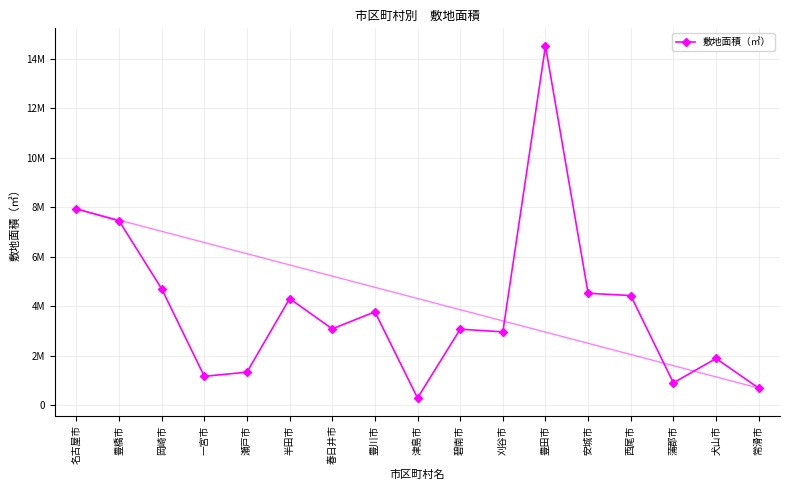

Reading left to right, what are all the values shown in this chart?

7931786	7452115	4703124	1169723	1341435	4309297	3088107	3775705	296942	3075781	2966997	14514650	4526558	4432734	909388	1891196	696592